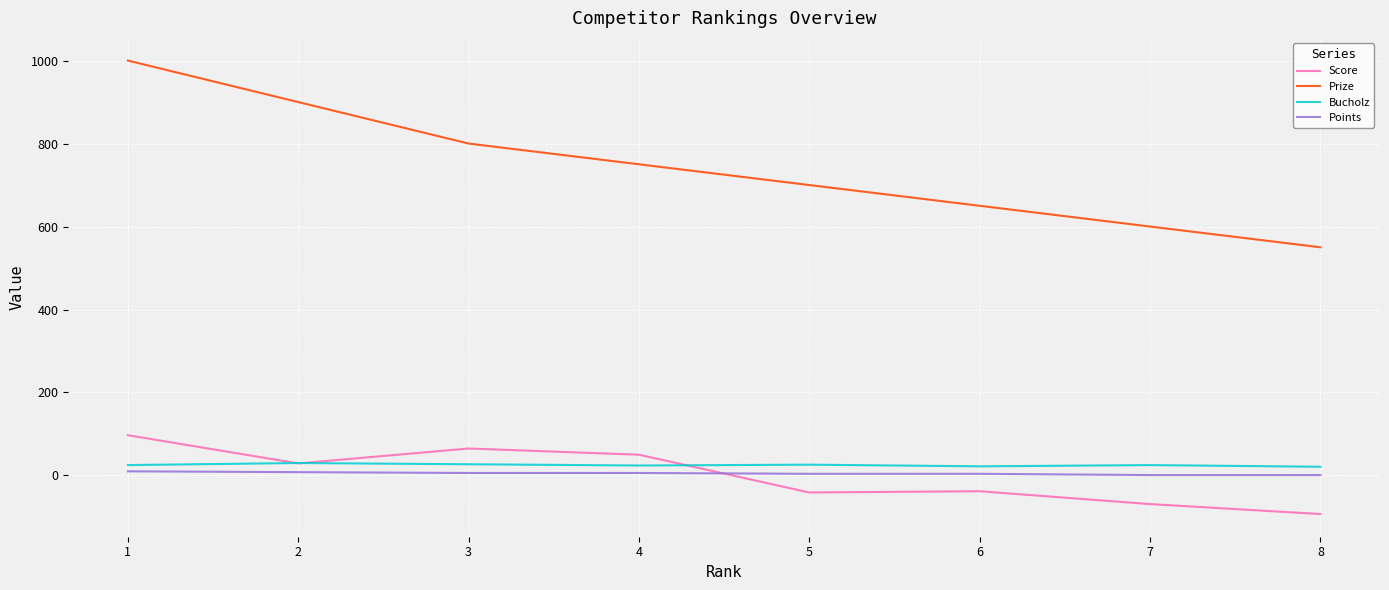

True or false: Prize and Bucholz cross at least once.

False